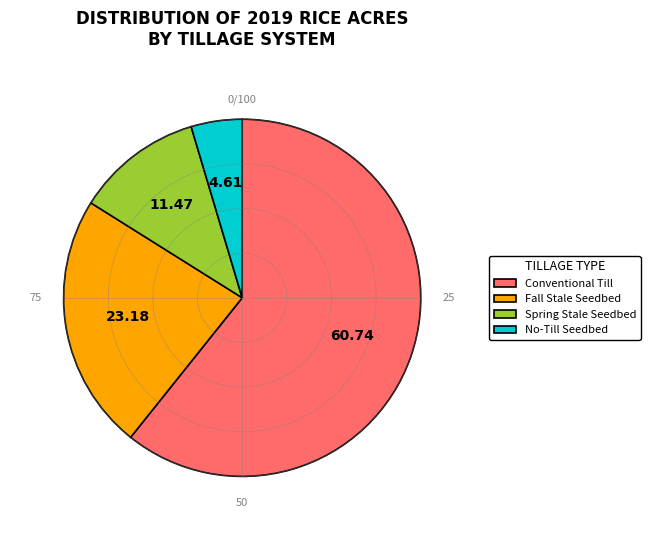

Is it true that Spring Stale Seedbed is 1% of the pie?

False